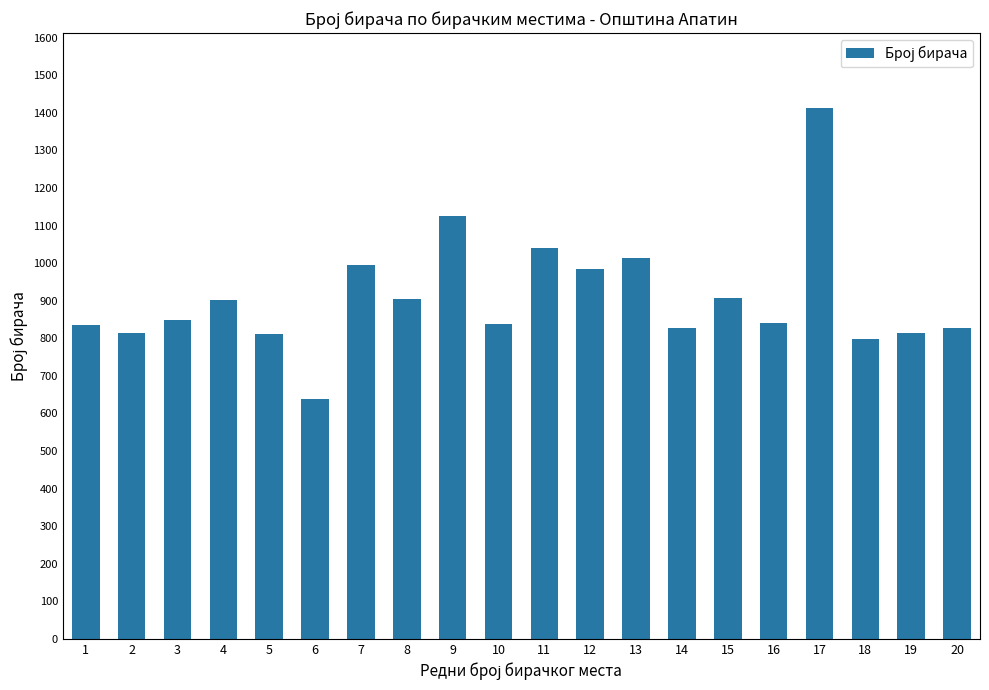

Which label corresponds to the largest value in the chart?

17